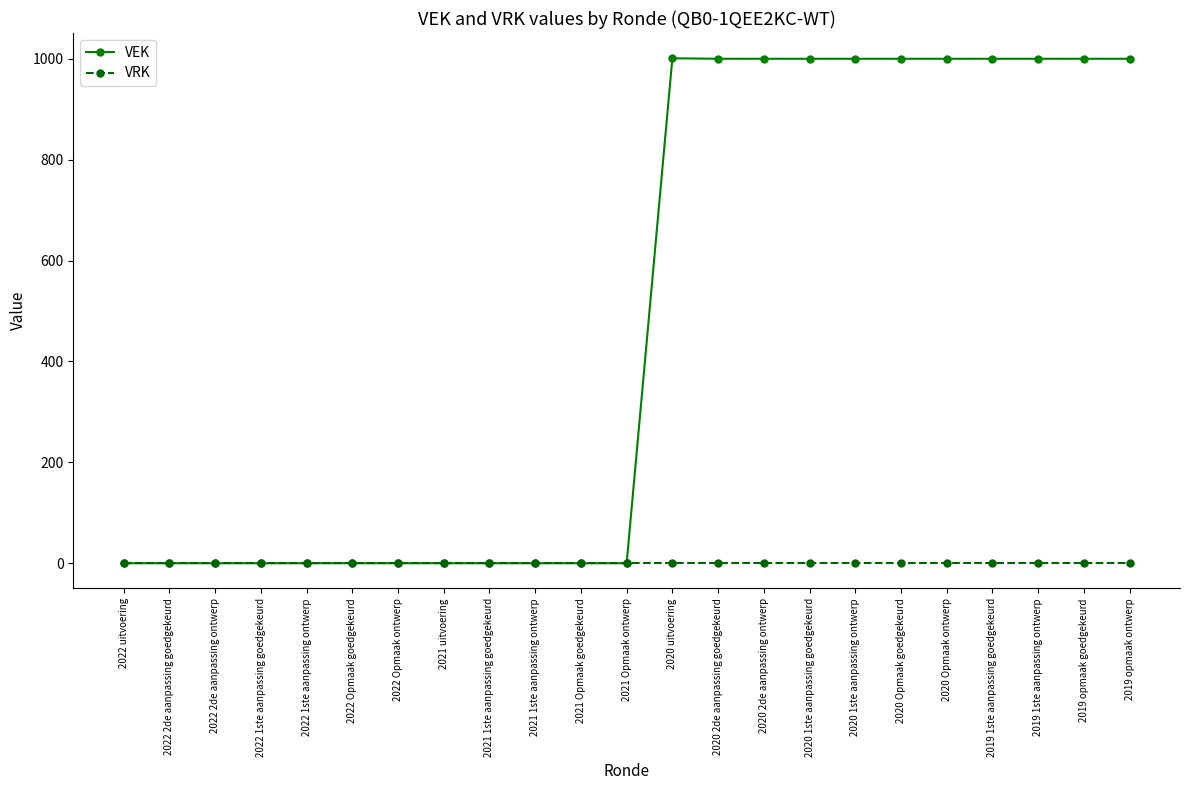

What is the greatest value displayed?

1001